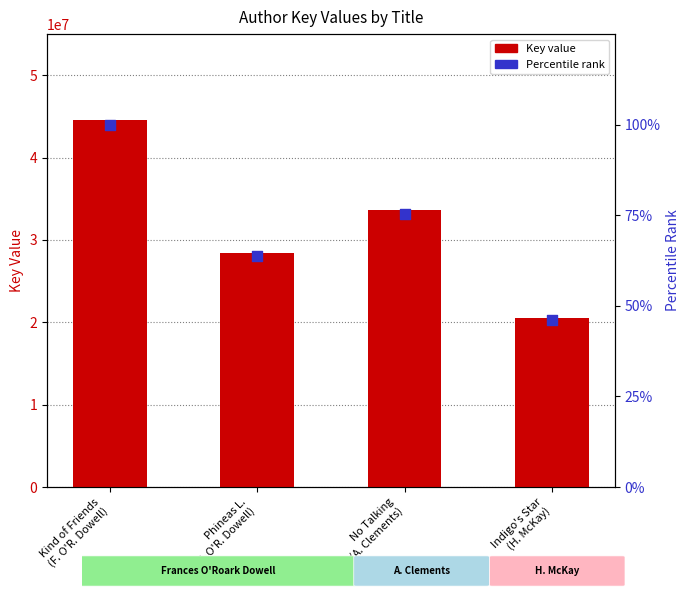

Which series contains the lowest Y value?

Rank (percentile)